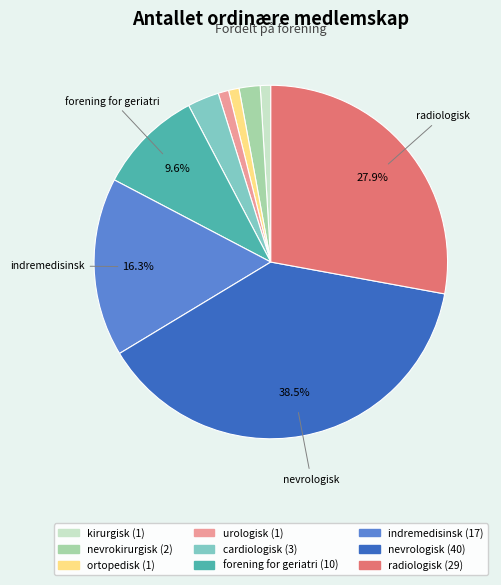

Is there any slice that represents more than half of the pie?

No